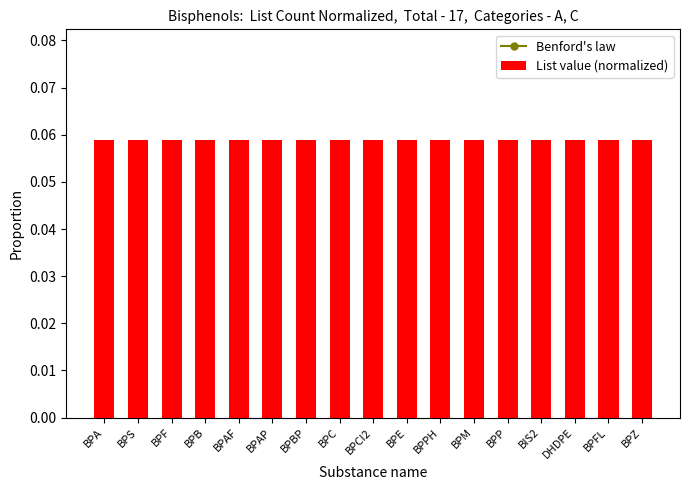

Which series has the widest spread of values?

Benford's law